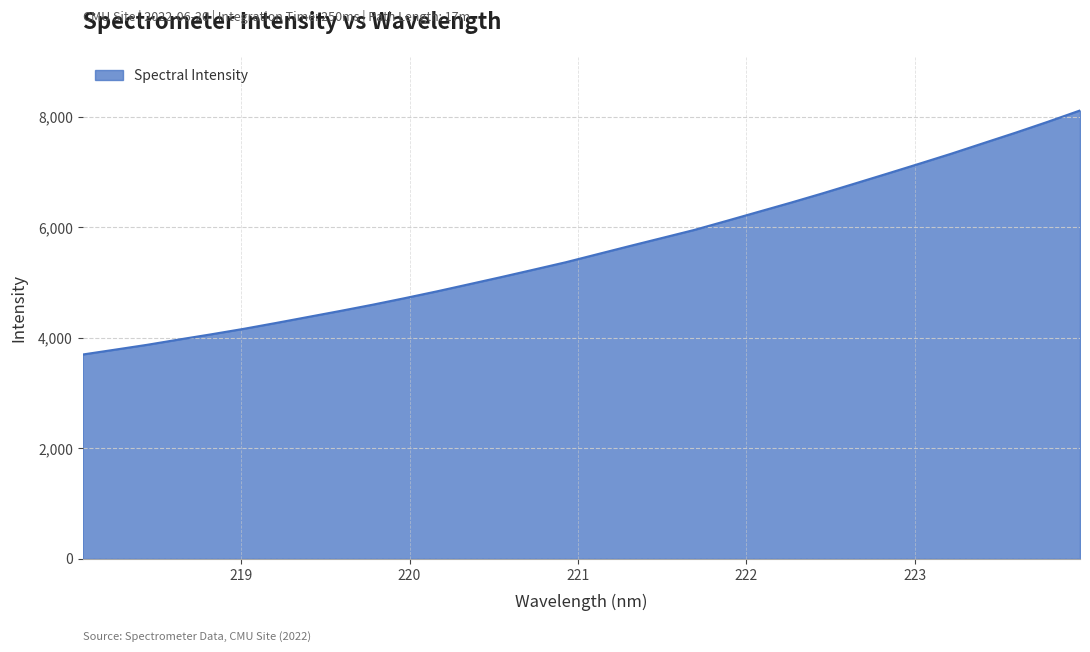

What is the difference between the maximum and minimum values?

4415.2